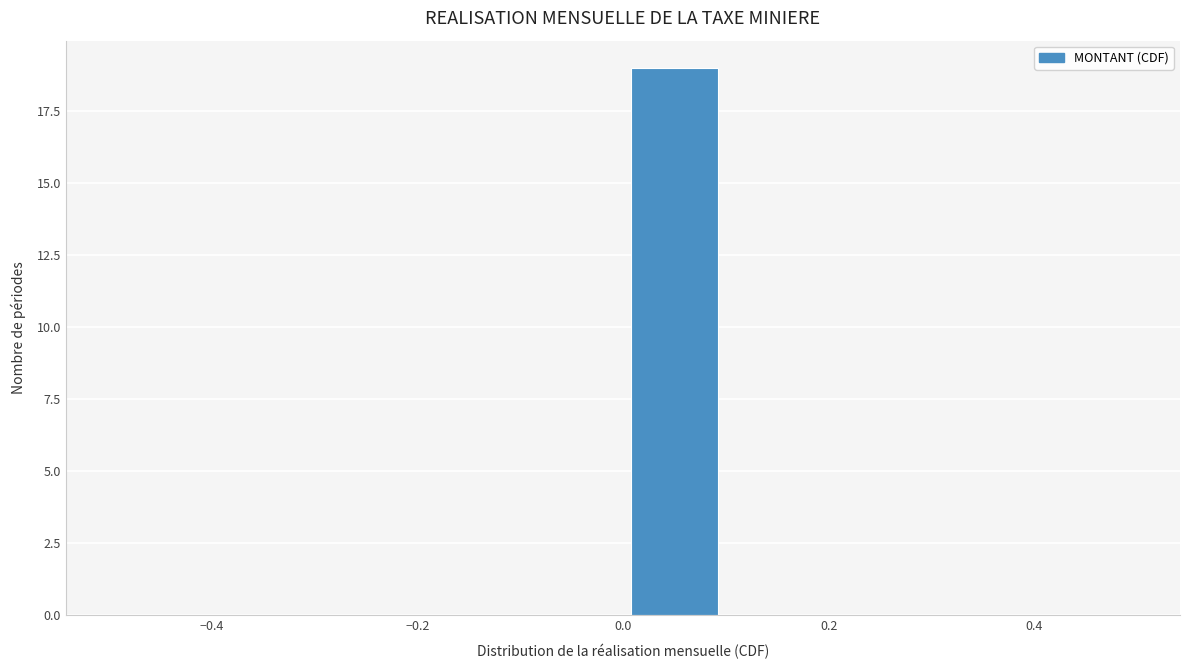

How tall is the bar that spans 0.0 to 0.1 on the x-axis? The values are not printed on the chart, so give them approximately, as read against the axis.

19